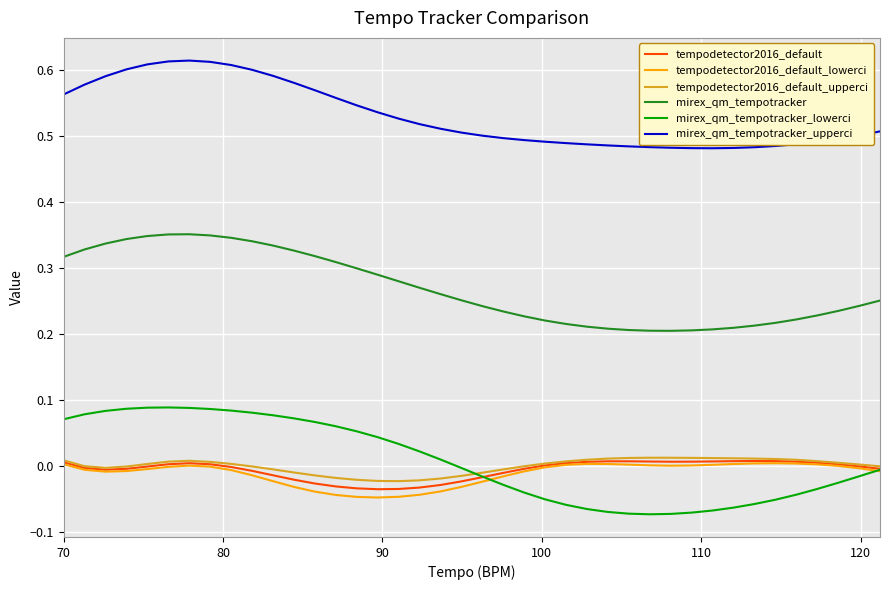

How many lines are shown in the chart?

6